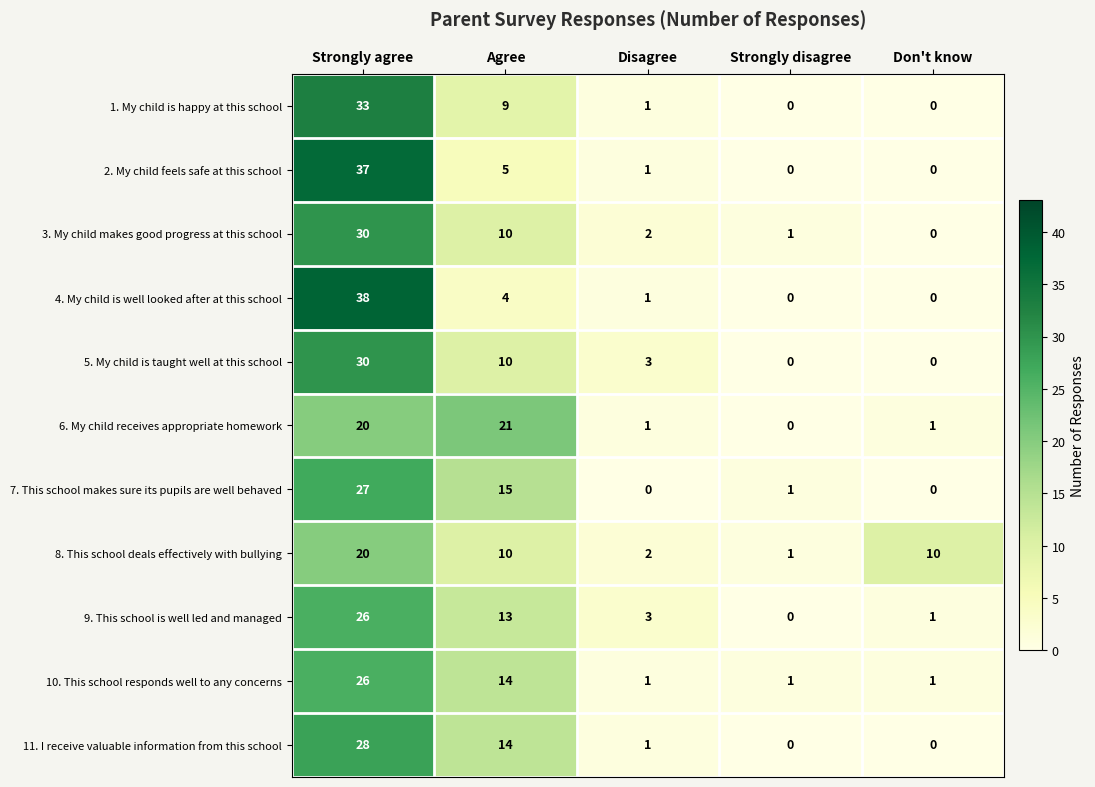

What is the difference between the 8. This school deals effectively with bullying values at Agree and Disagree?

8